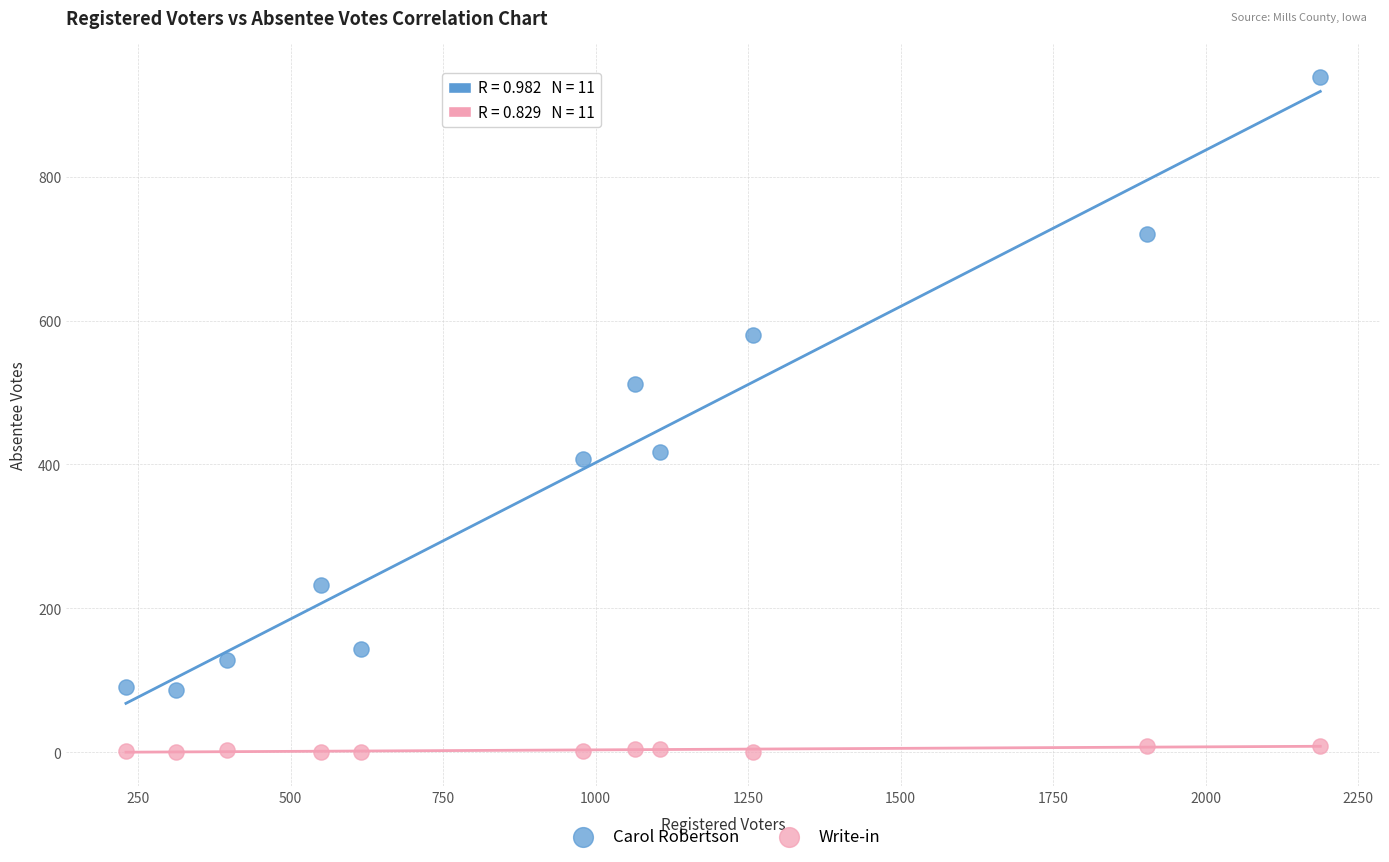

What are all the series names shown in the legend?

Carol Robertson, Write-in